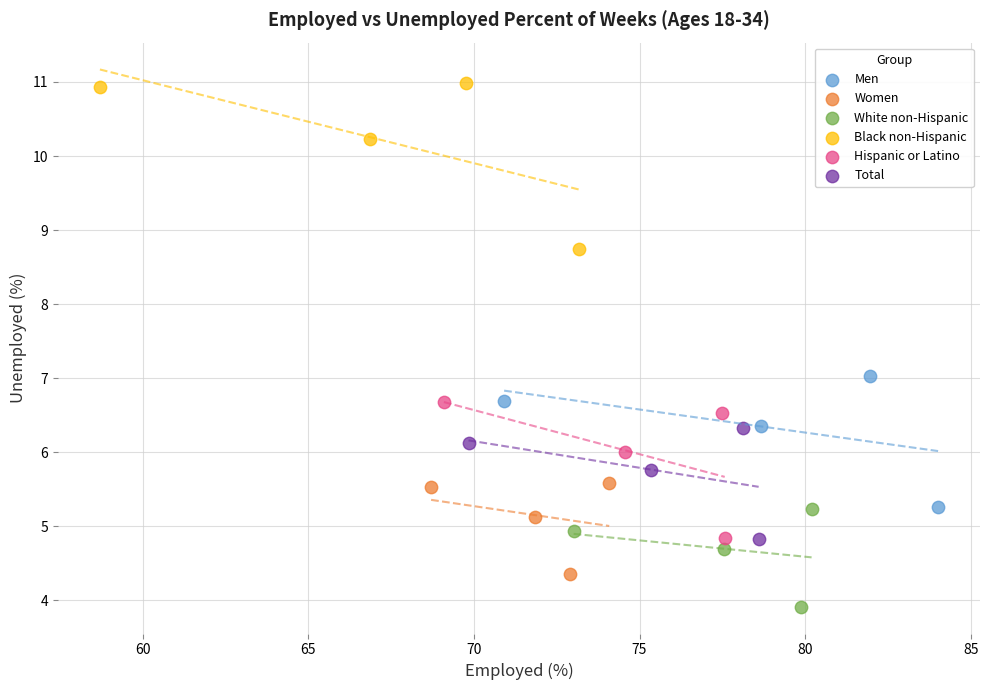

Which series has the widest spread of Y values?

Black non-Hispanic